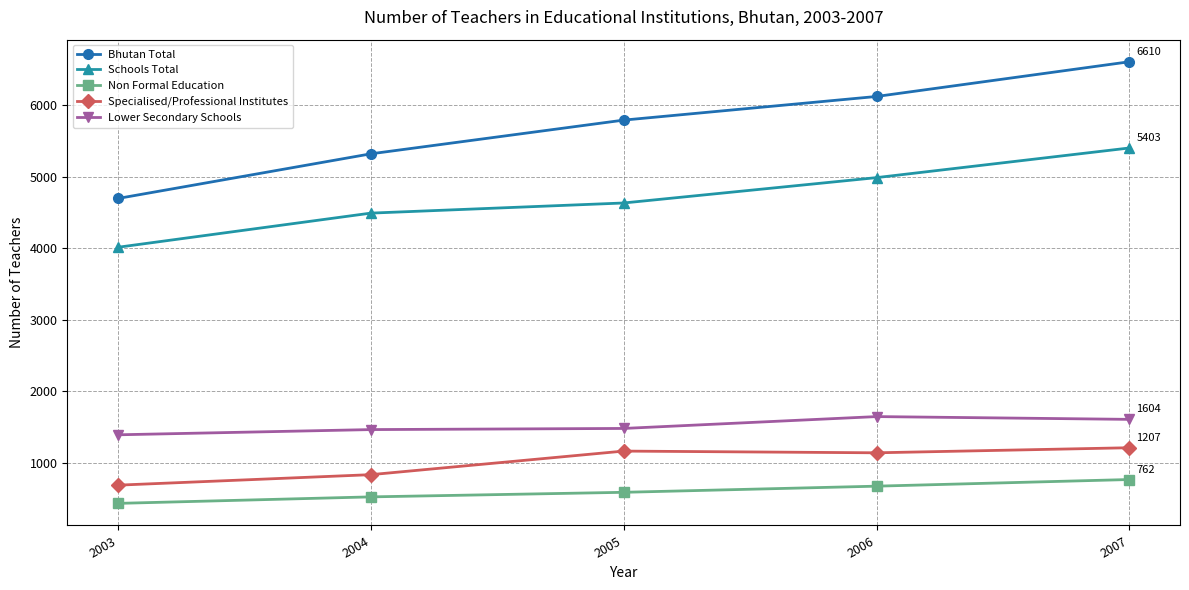

Which series has the largest total across all categories?

Bhutan Total